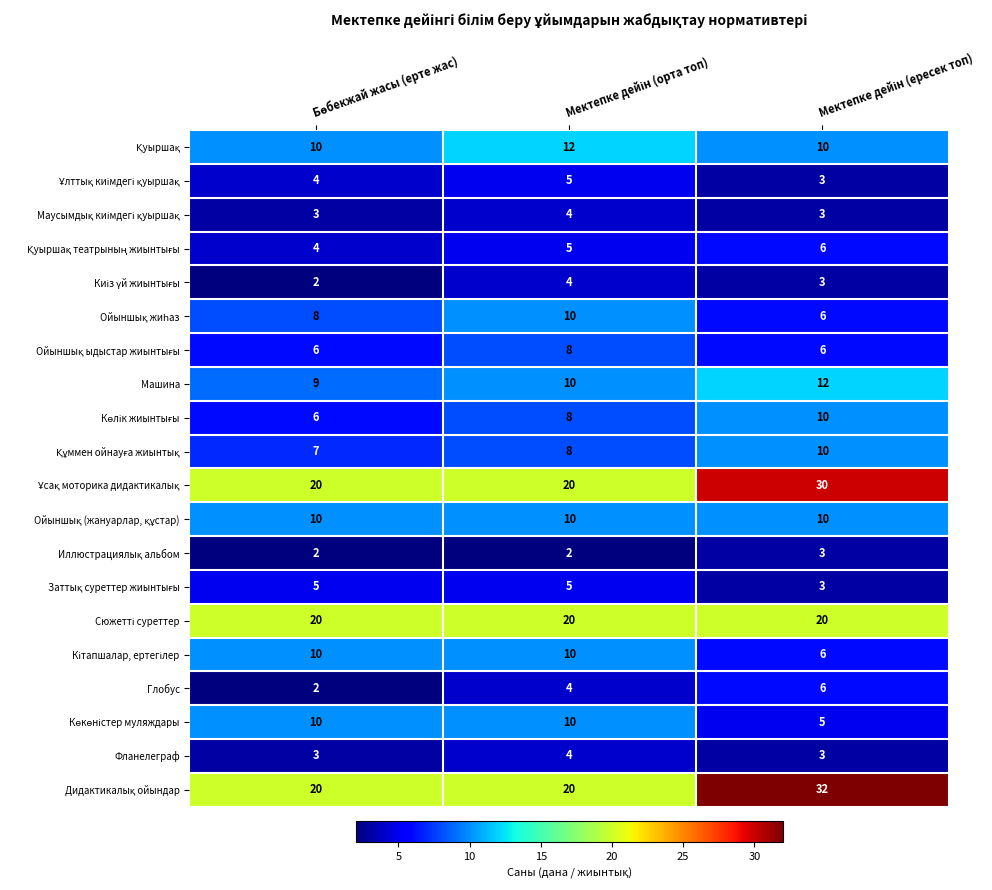

Count the Машина values in the range 9 to 12.

3